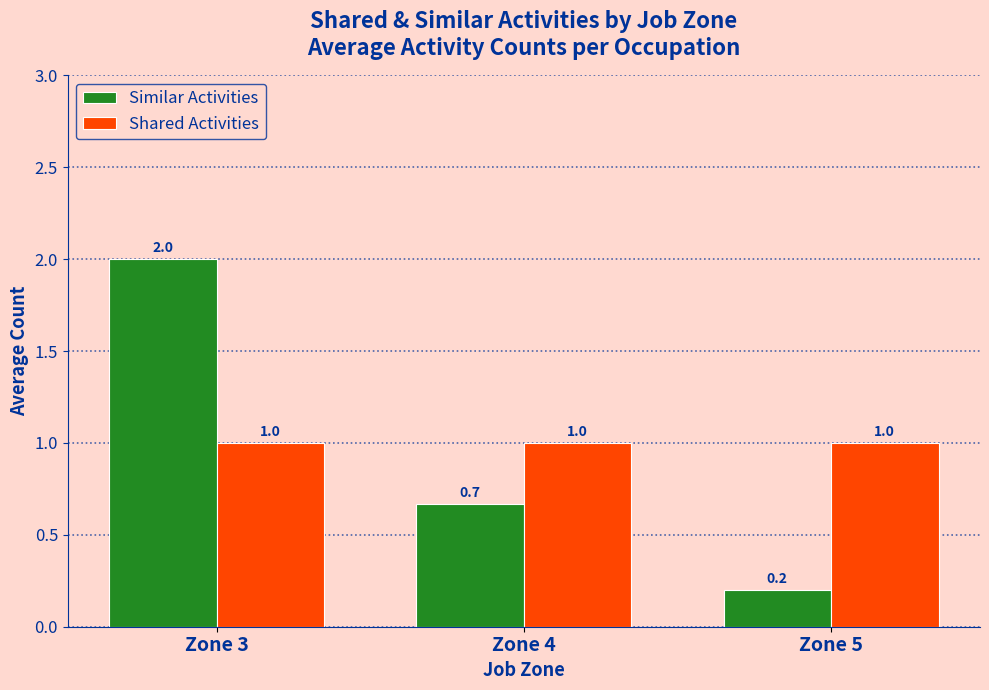

Count the number of data series in this chart.

2